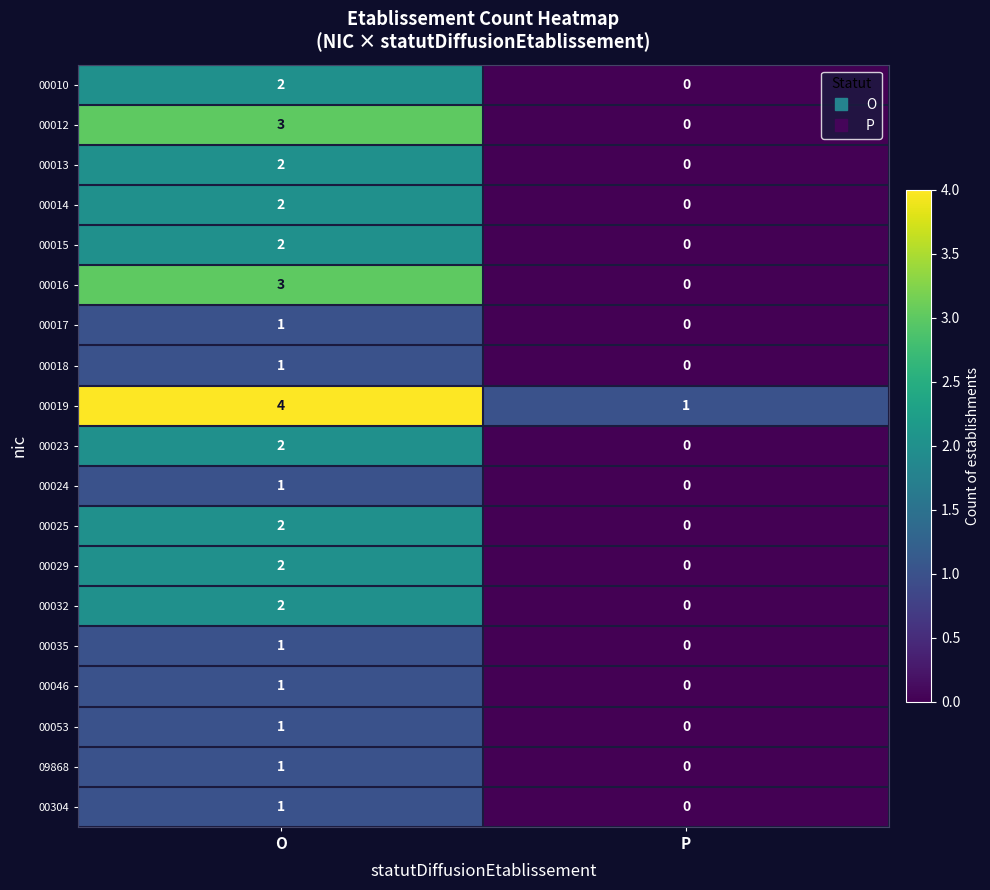

How many distinct data groups are displayed?

19